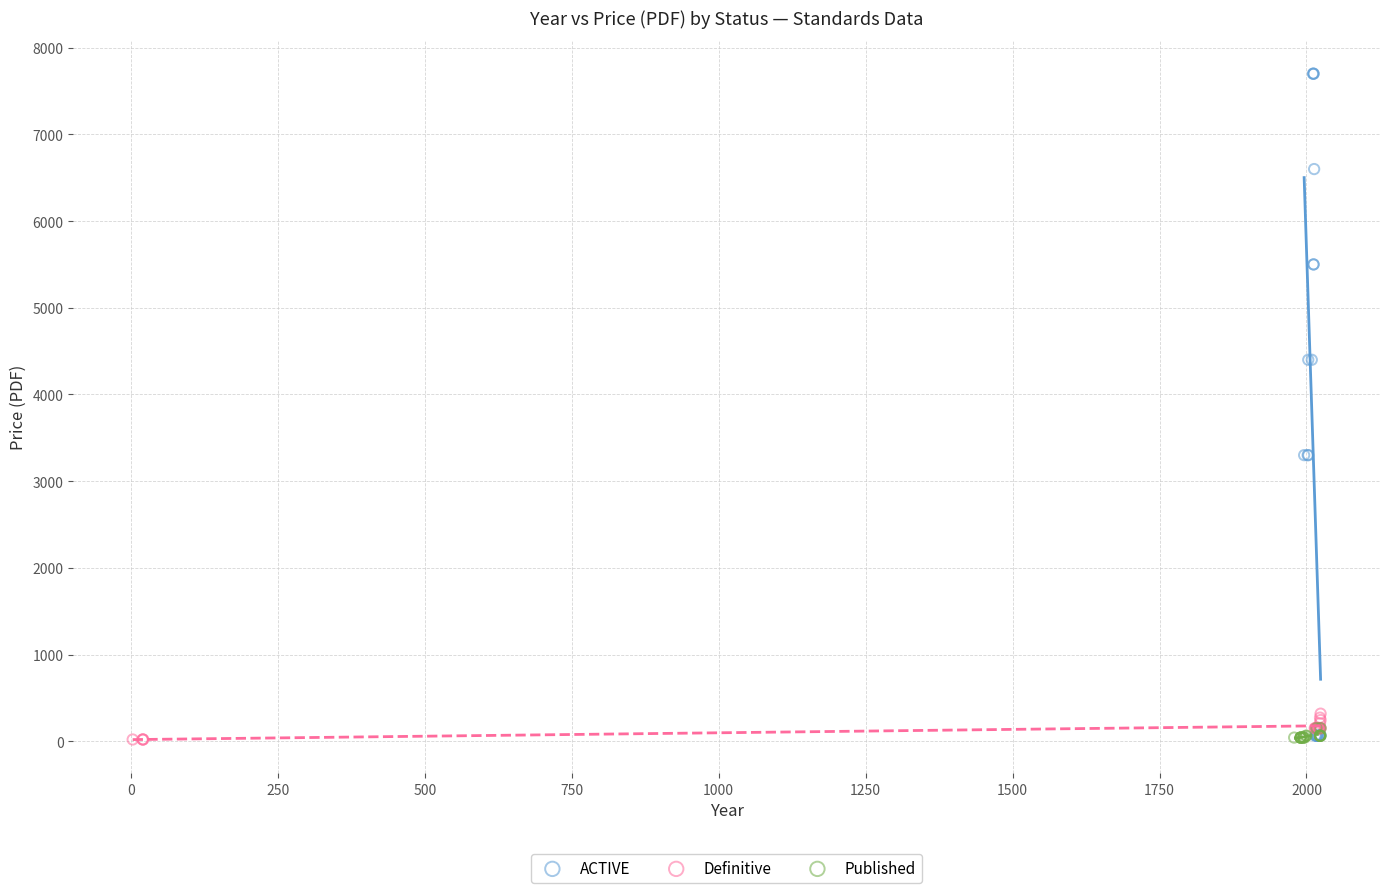

Which series reaches the maximum Y coordinate?

ACTIVE